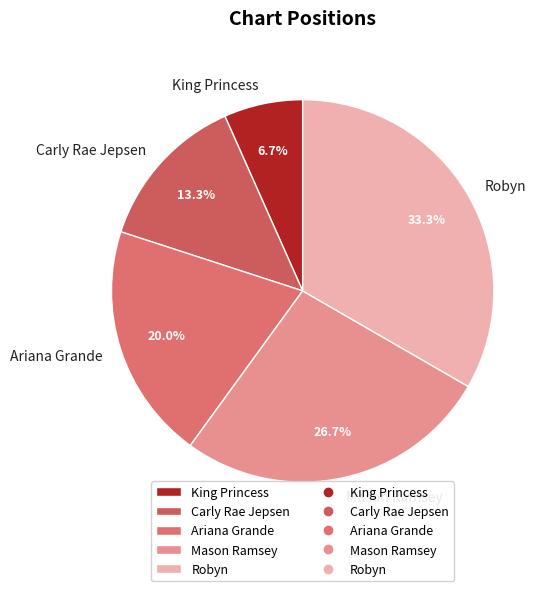

How many slices are in this pie chart?

5